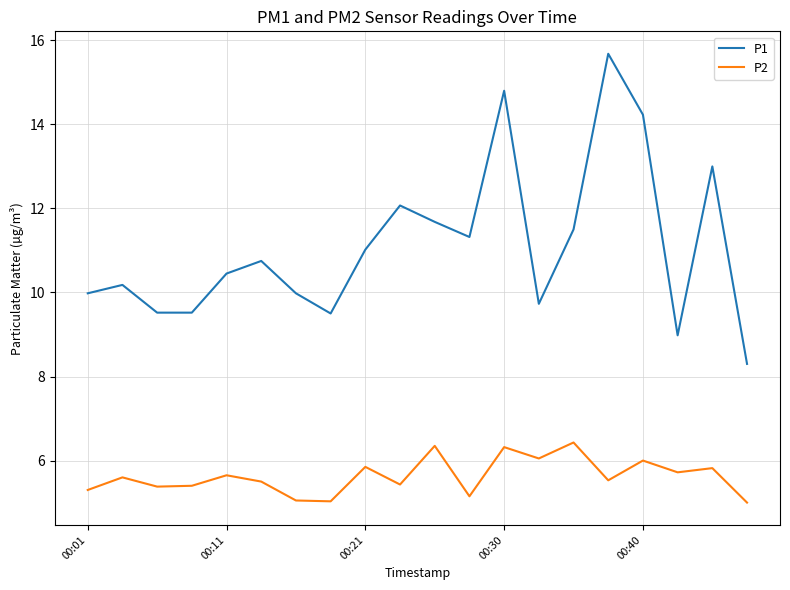

What is the minimum value shown in the chart?

5.0